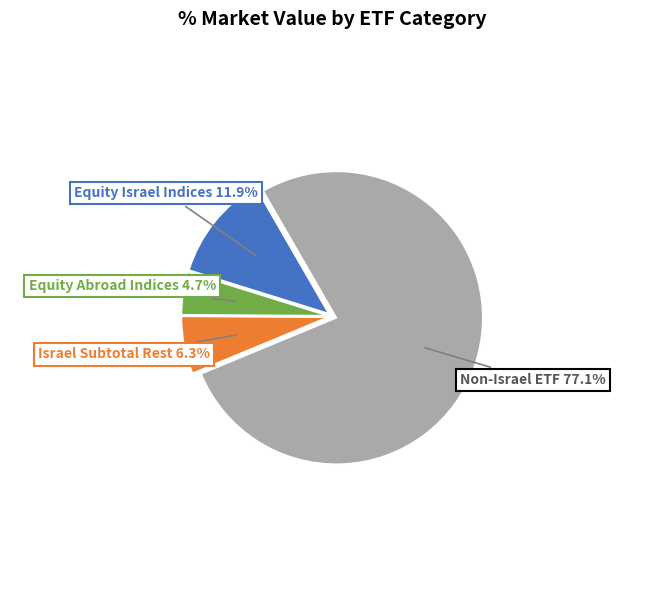

Rank the categories by value from highest to lowest.

Non-Israel ETF, Equity Israel Indices, Israel Subtotal Rest, Equity Abroad Indices